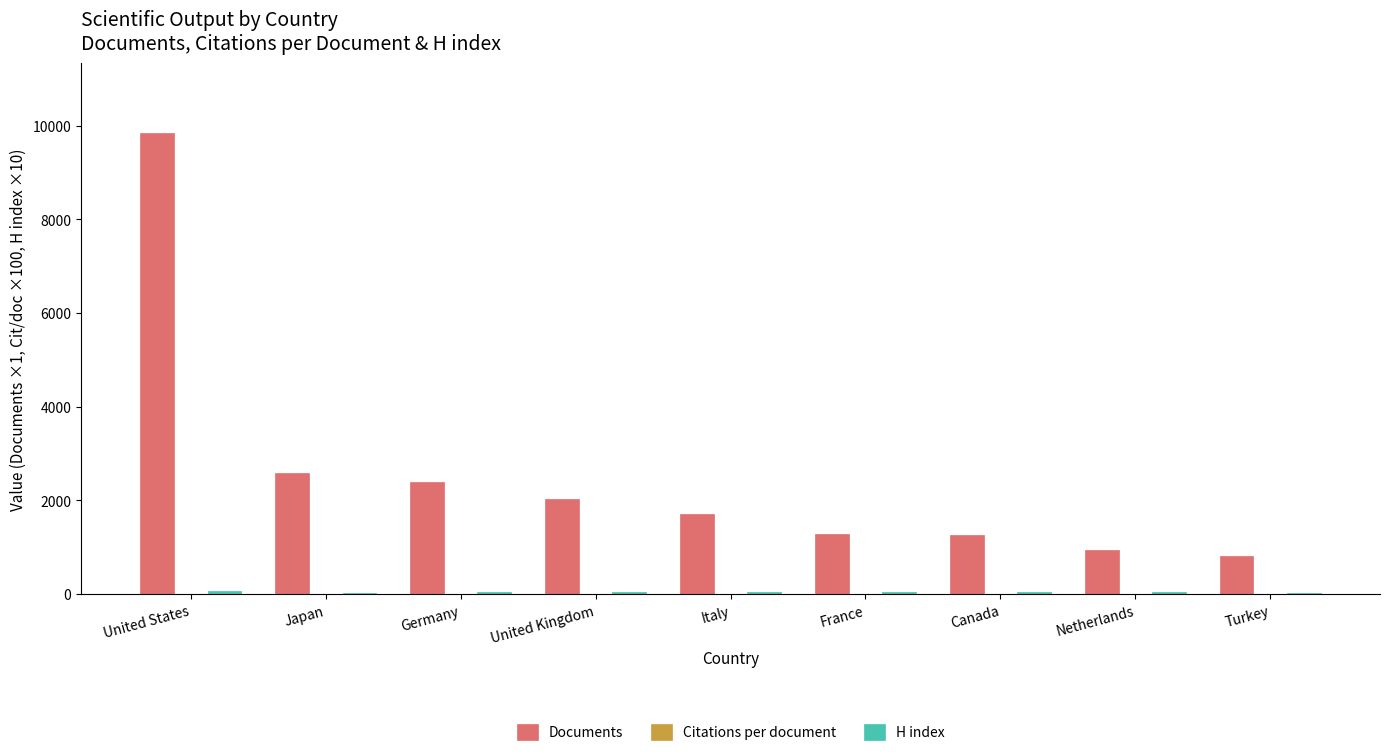

Which series has the largest total across all categories?

Documents